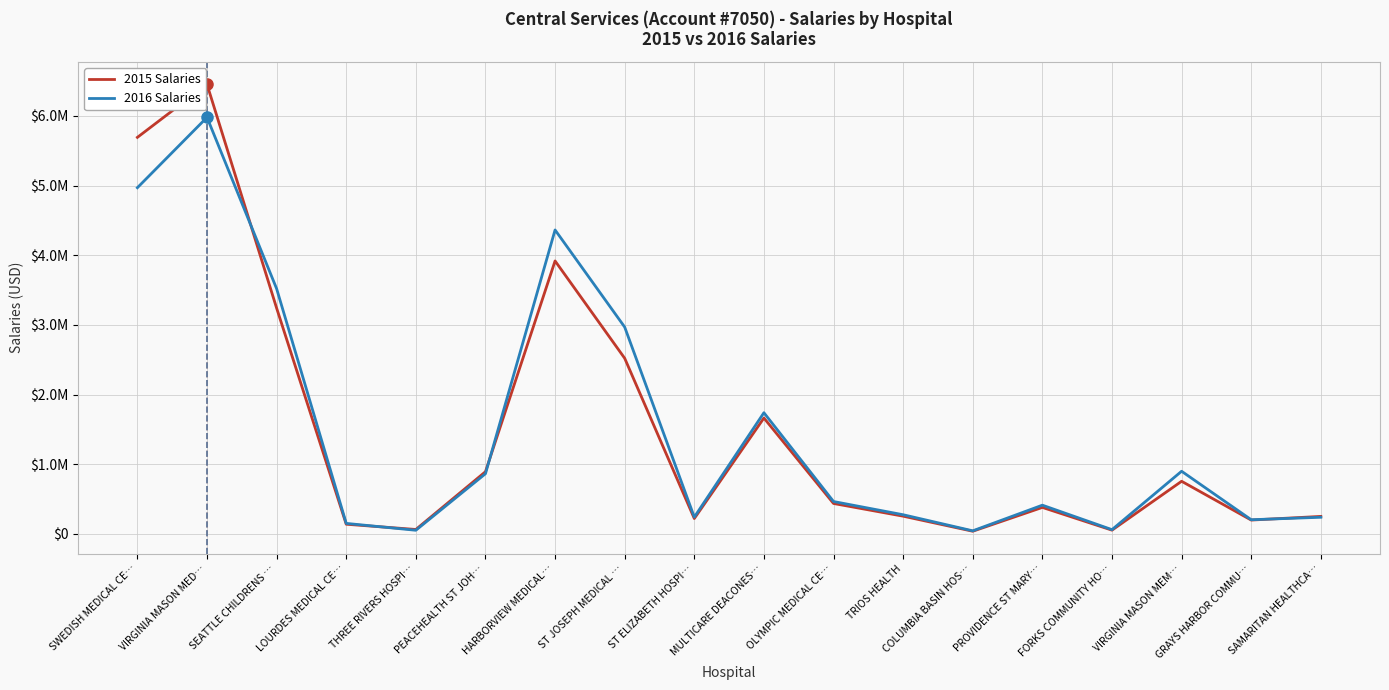

Where do 2015 Salaries and 2016 Salaries first cross each other?

VIRGINIA MASON MED… and SEATTLE CHILDRENS …